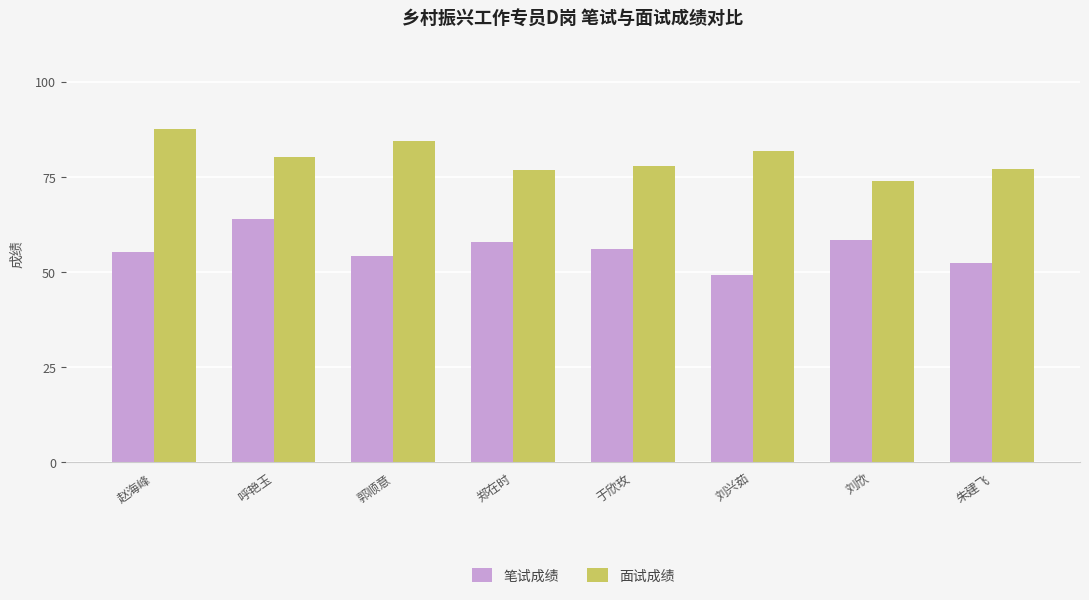

True or false: 面试成绩 has a value of 74.0 at 刘欣.

True